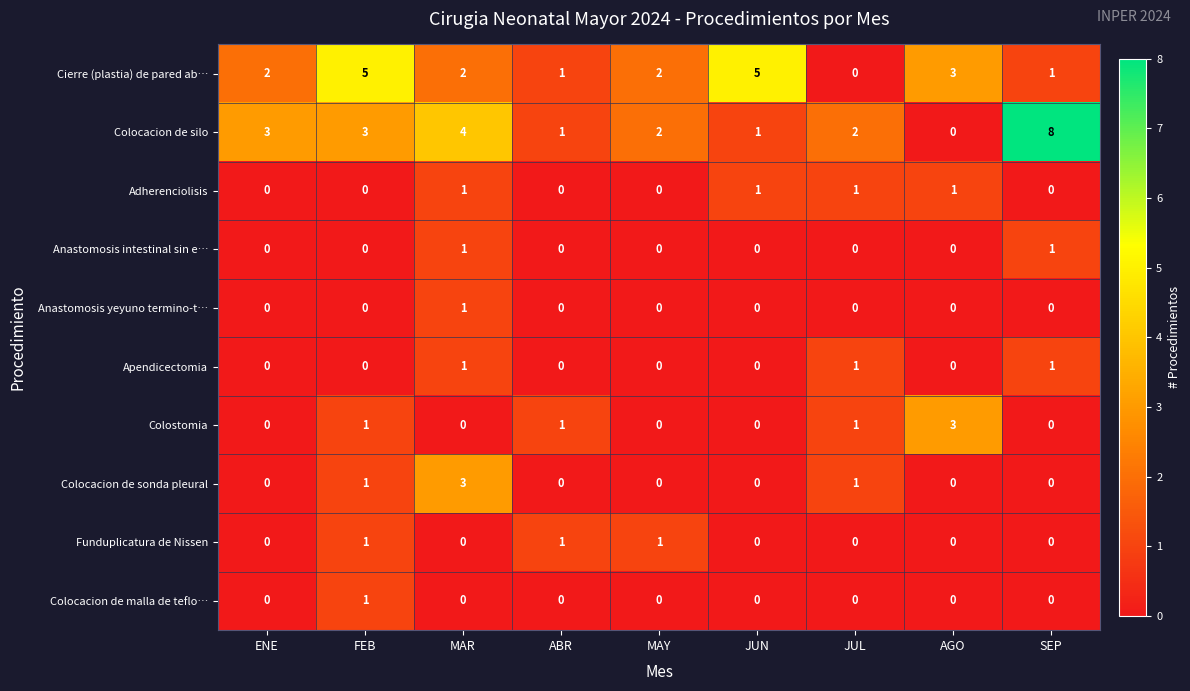

What is the greatest value displayed?

8